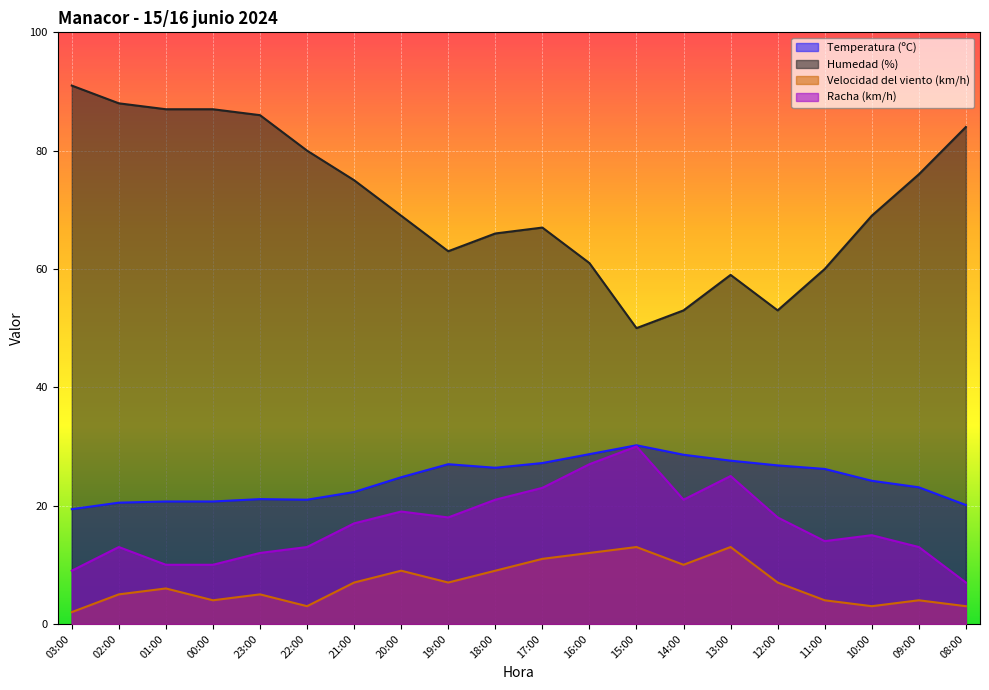

What is the sum of all Velocidad del viento (km/h) values?

137.0